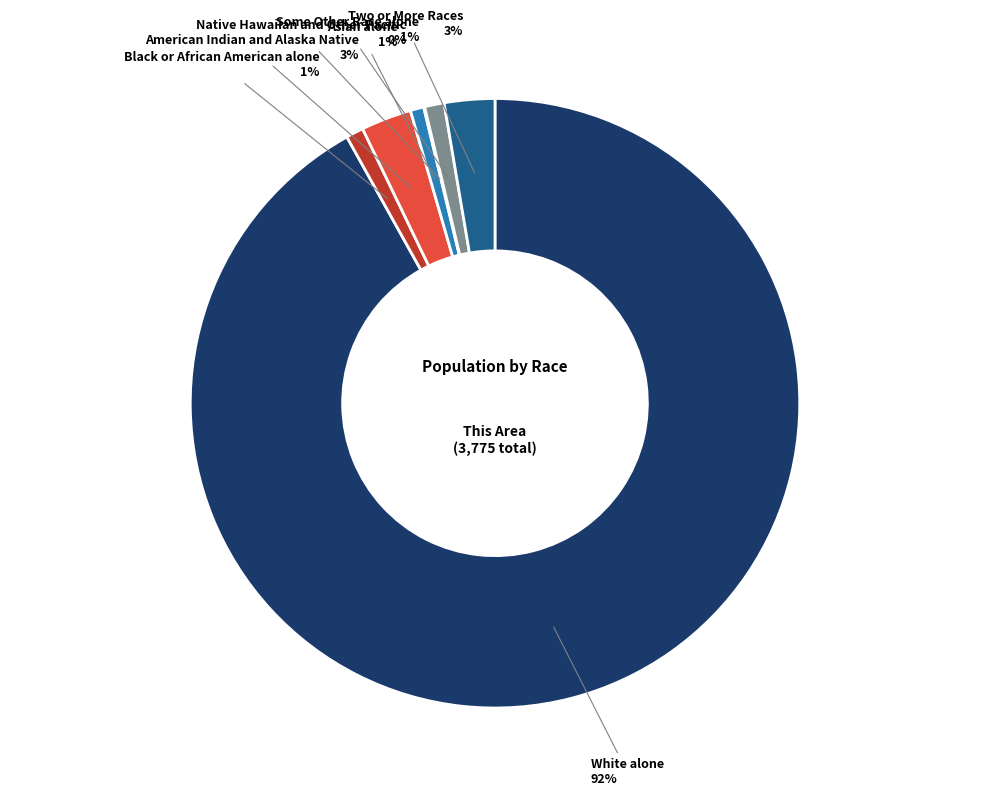

To the nearest percent, what is the average slice percentage?

14%